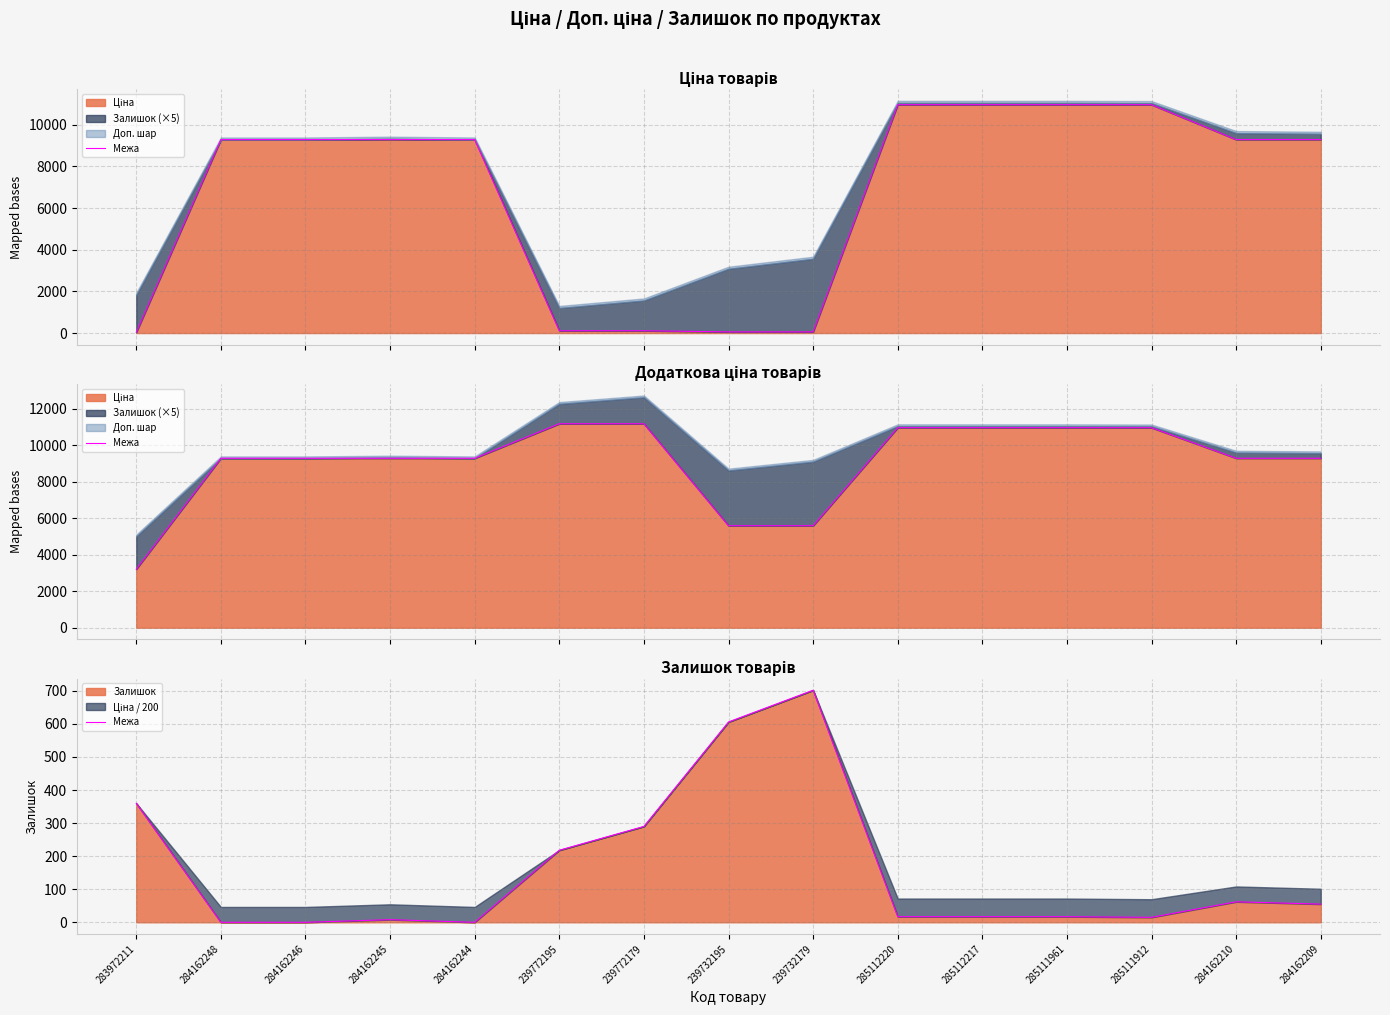

The value of Залишок at 239772179 is 290. True or false?

True